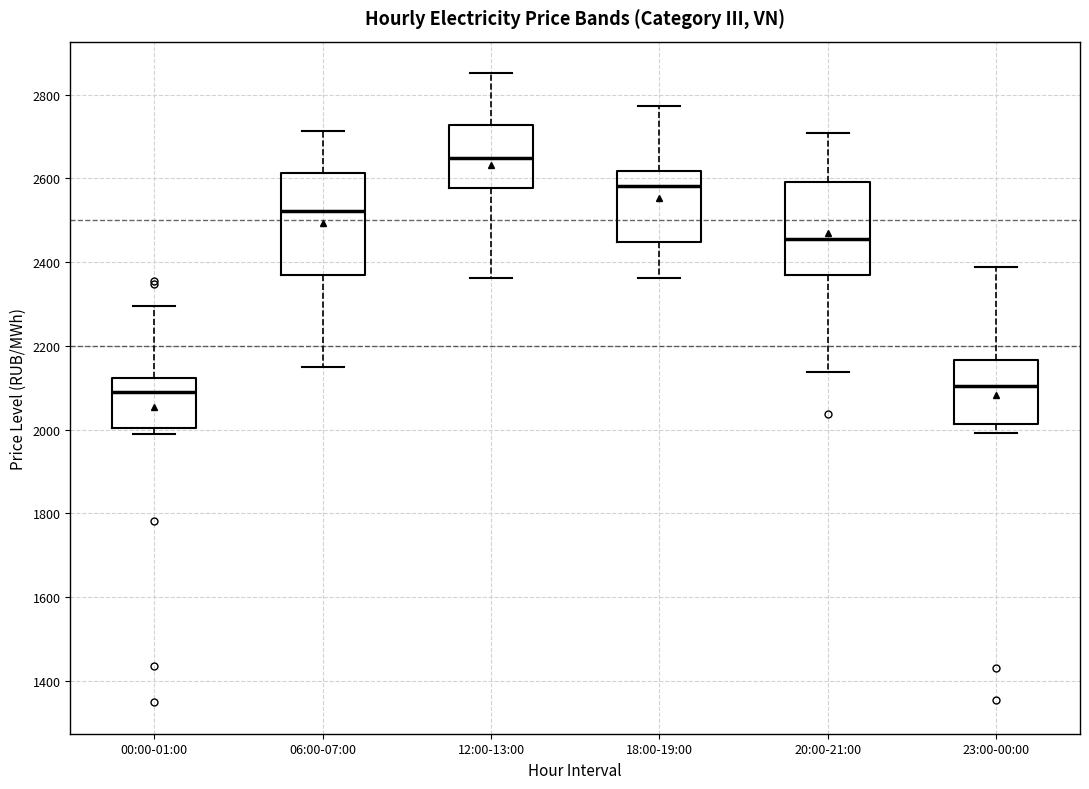

Which box is the tallest, from its lower edge to its upper edge?

06:00-07:00